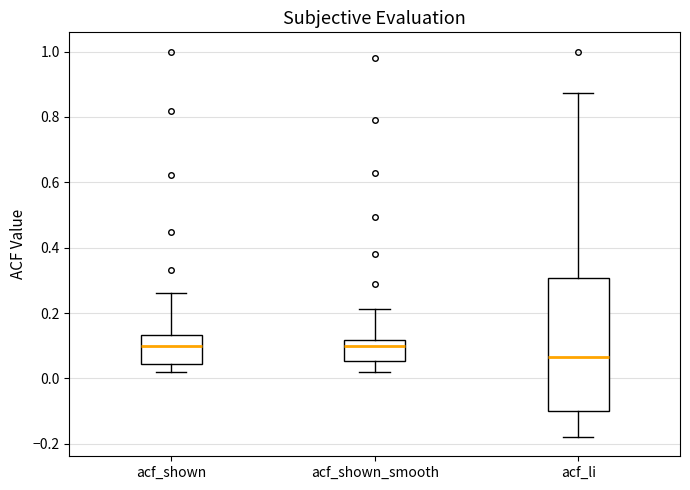

Comparing the boxes themselves (not the whiskers), which one is the tallest?

acf_li